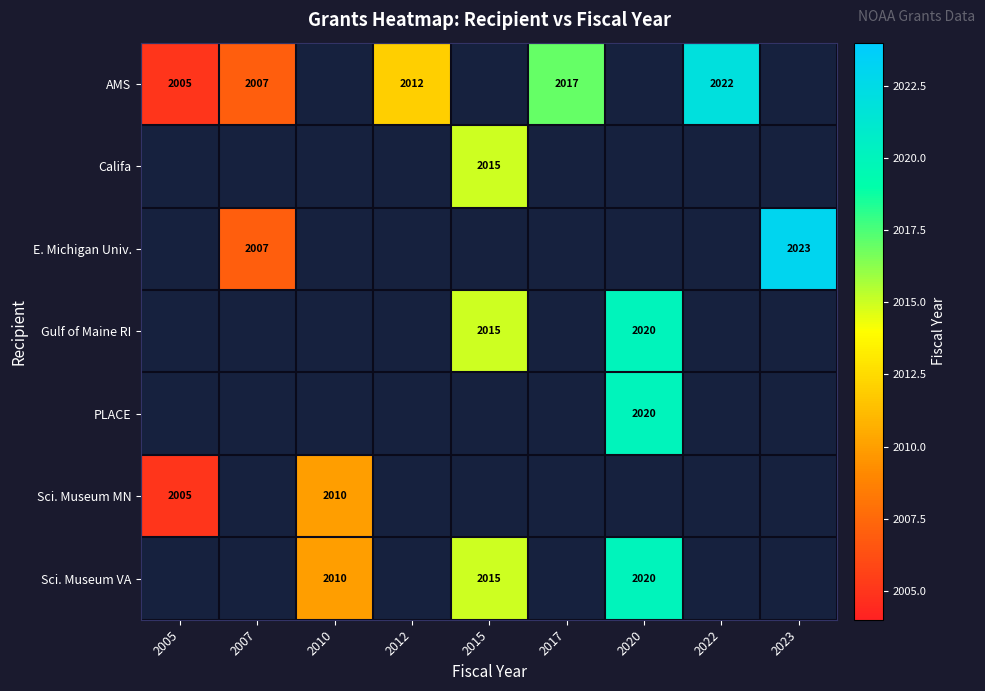

The AMS series shows 3222 at 2017. True or false?

False